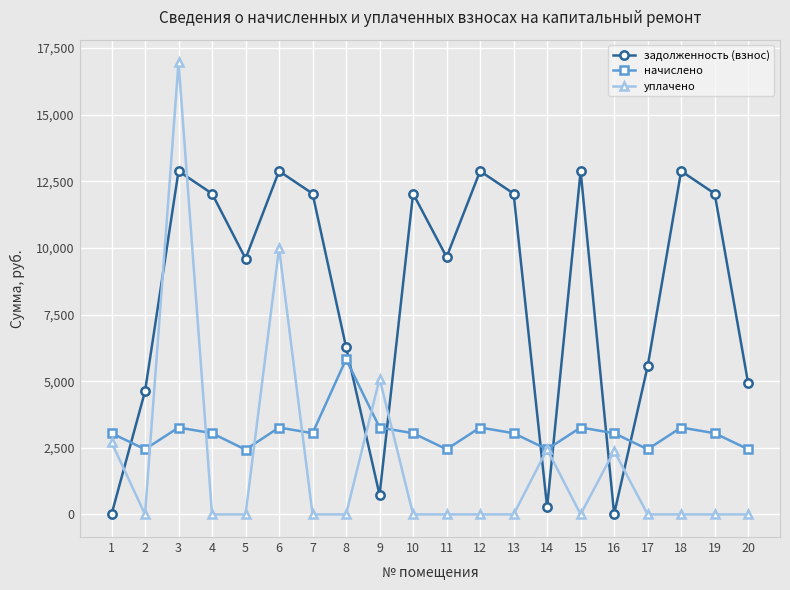

At which label does начислено first exceed 3047?

1